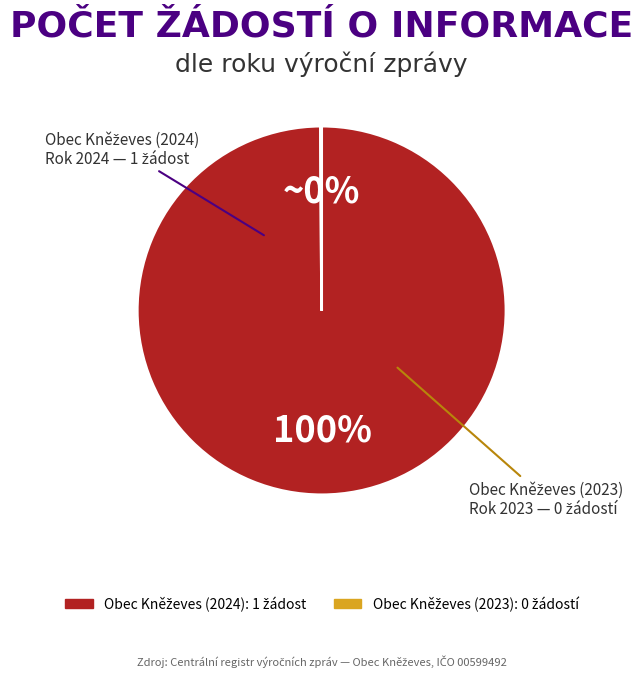

Is there any slice that represents more than half of the pie?

Yes